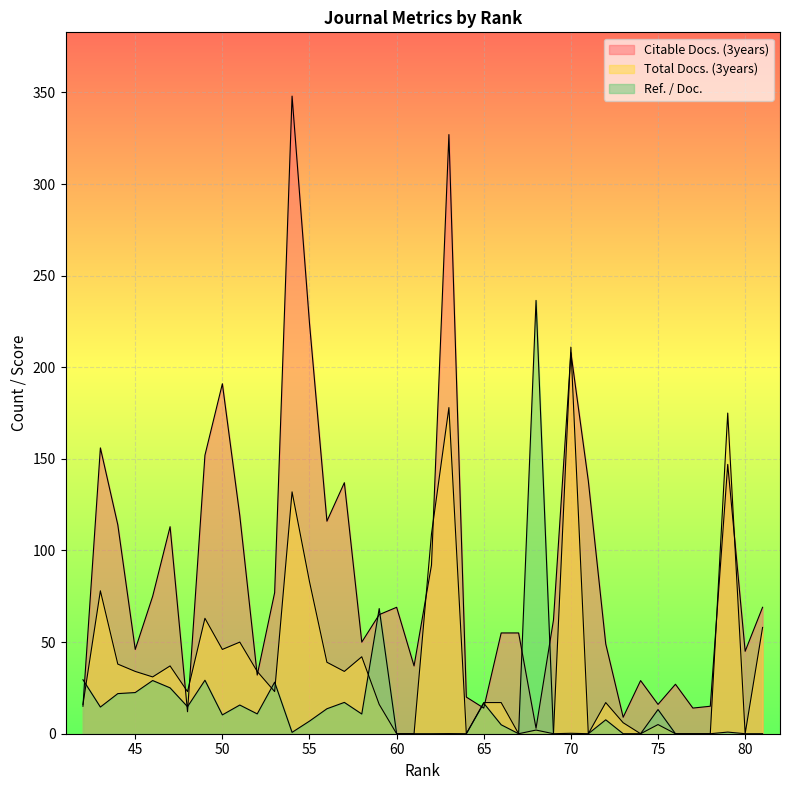

What is the total value across all series at 81?

127.0